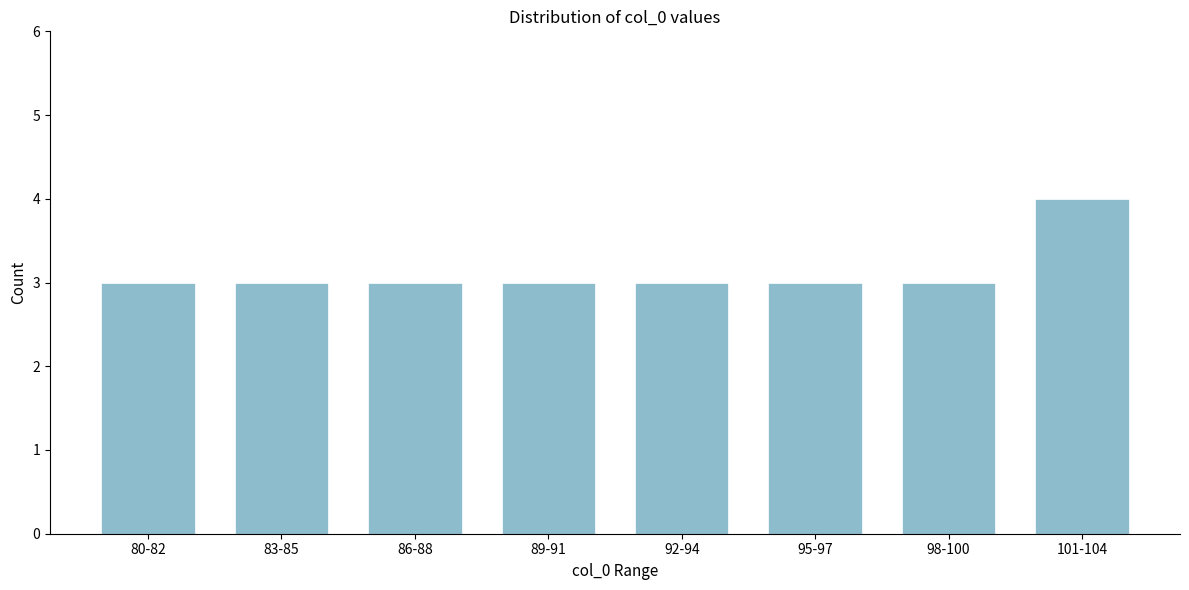

Reading left to right, list all the values displayed in this chart.

3	3	3	3	3	3	3	4